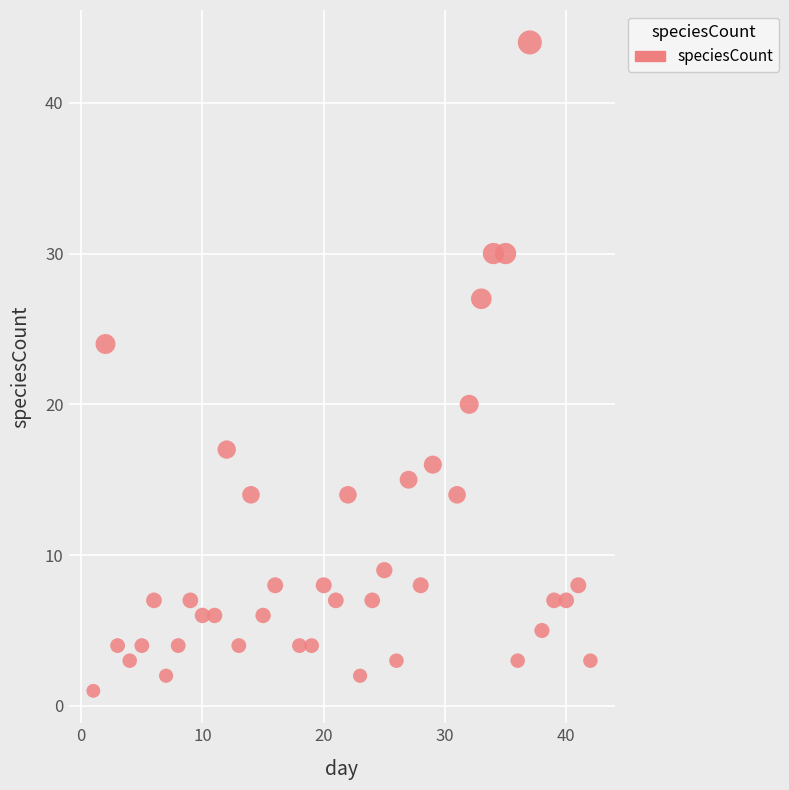

What is the range of X values (max minus min)?

41